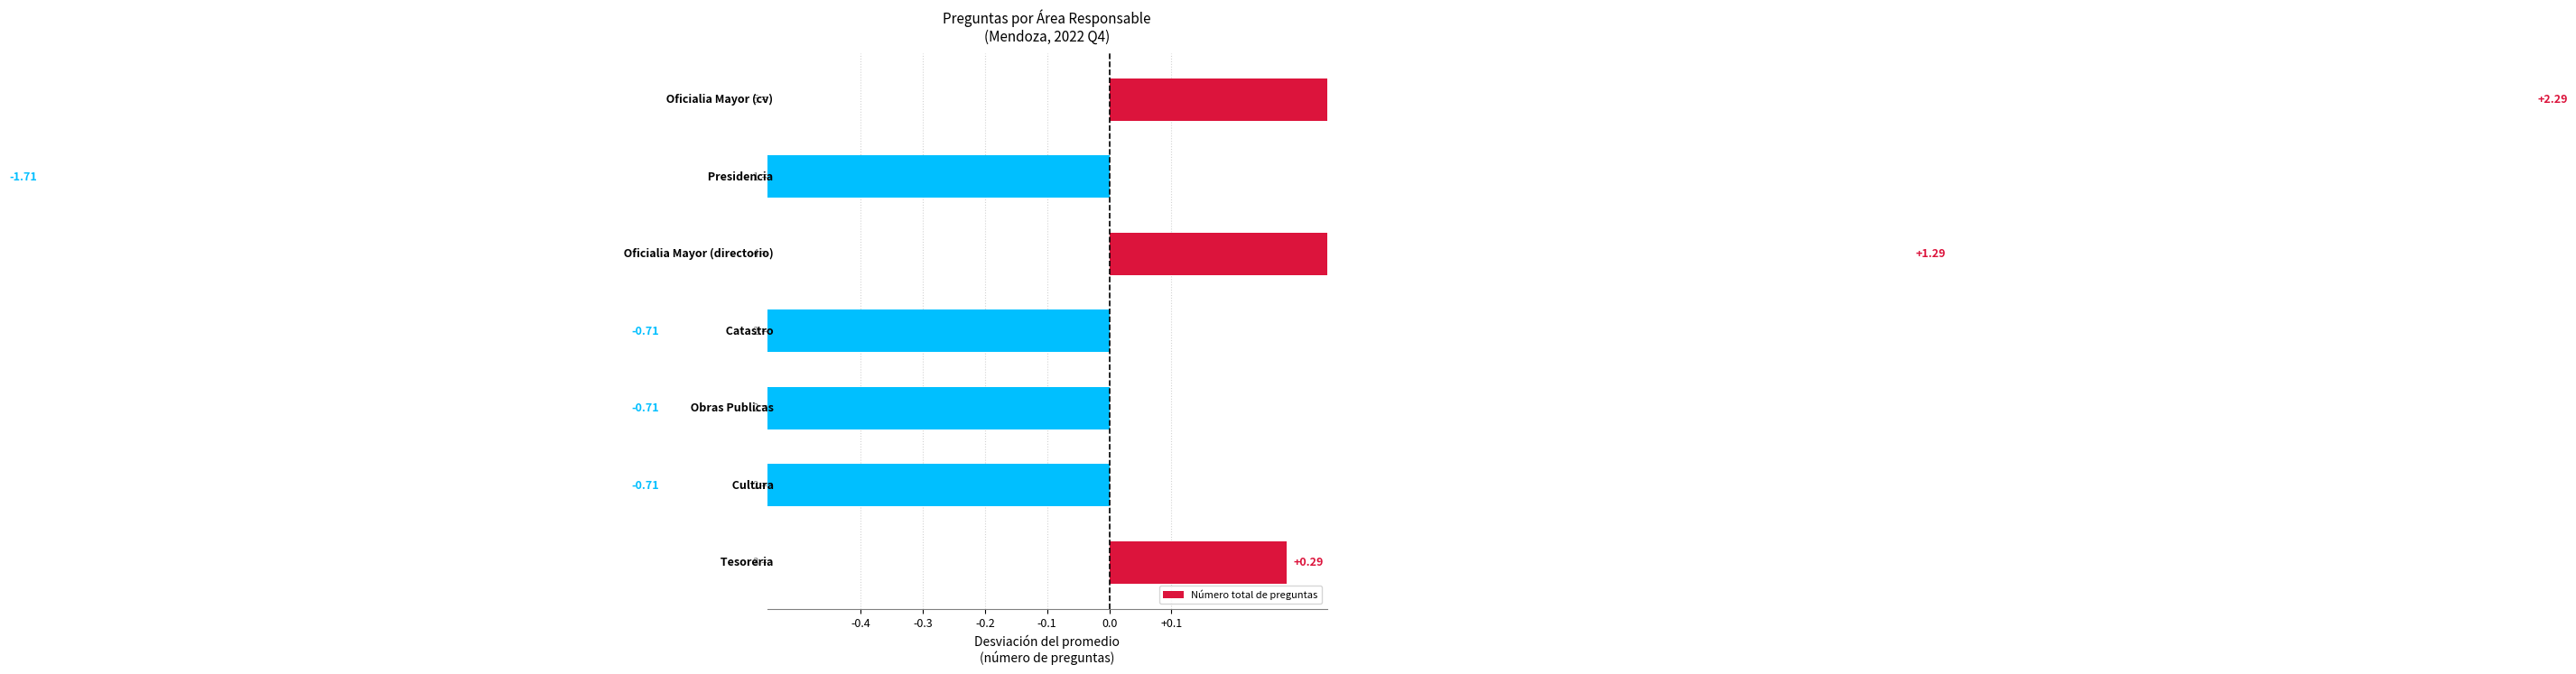

The value at 0.0 is -0.7. True or false?

True